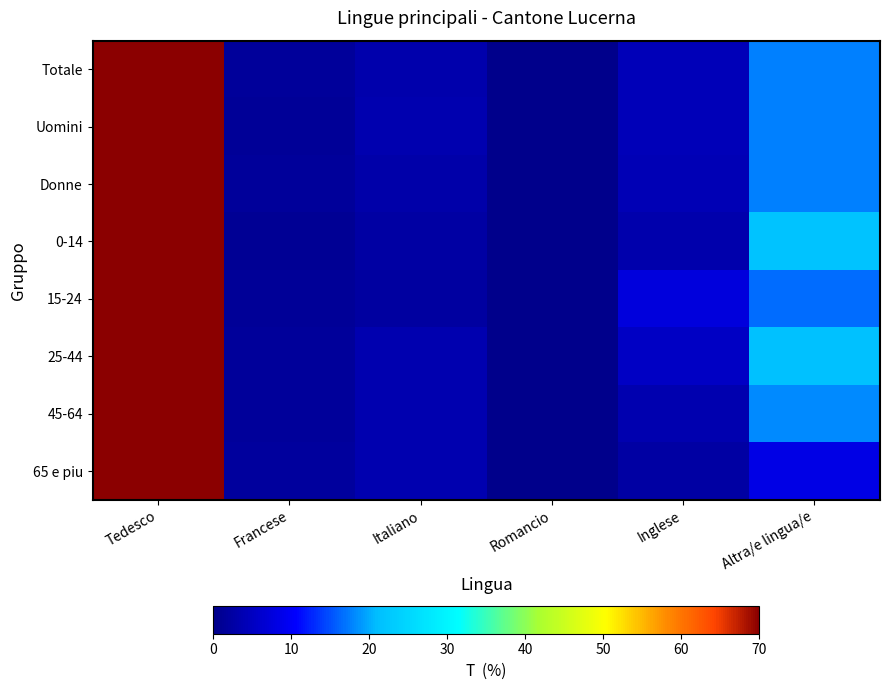

Between Altra/e lingua/e and Francese, which is larger?

Altra/e lingua/e